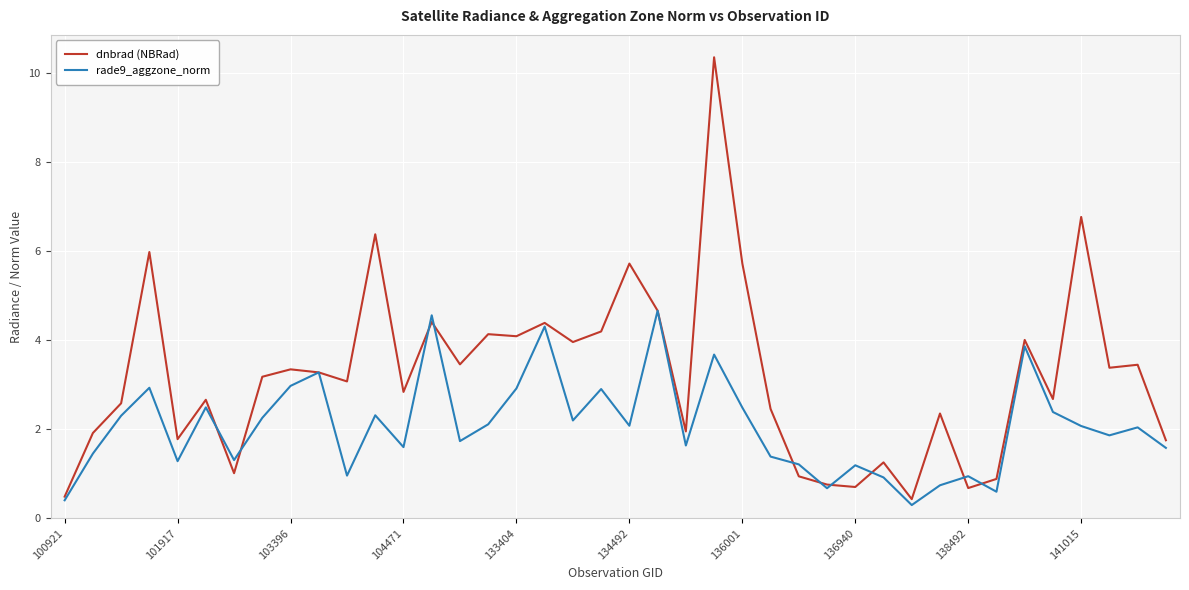

List the series in order of their overall mean, lowest first.

rade9_aggzone_norm, dnbrad (NBRad)